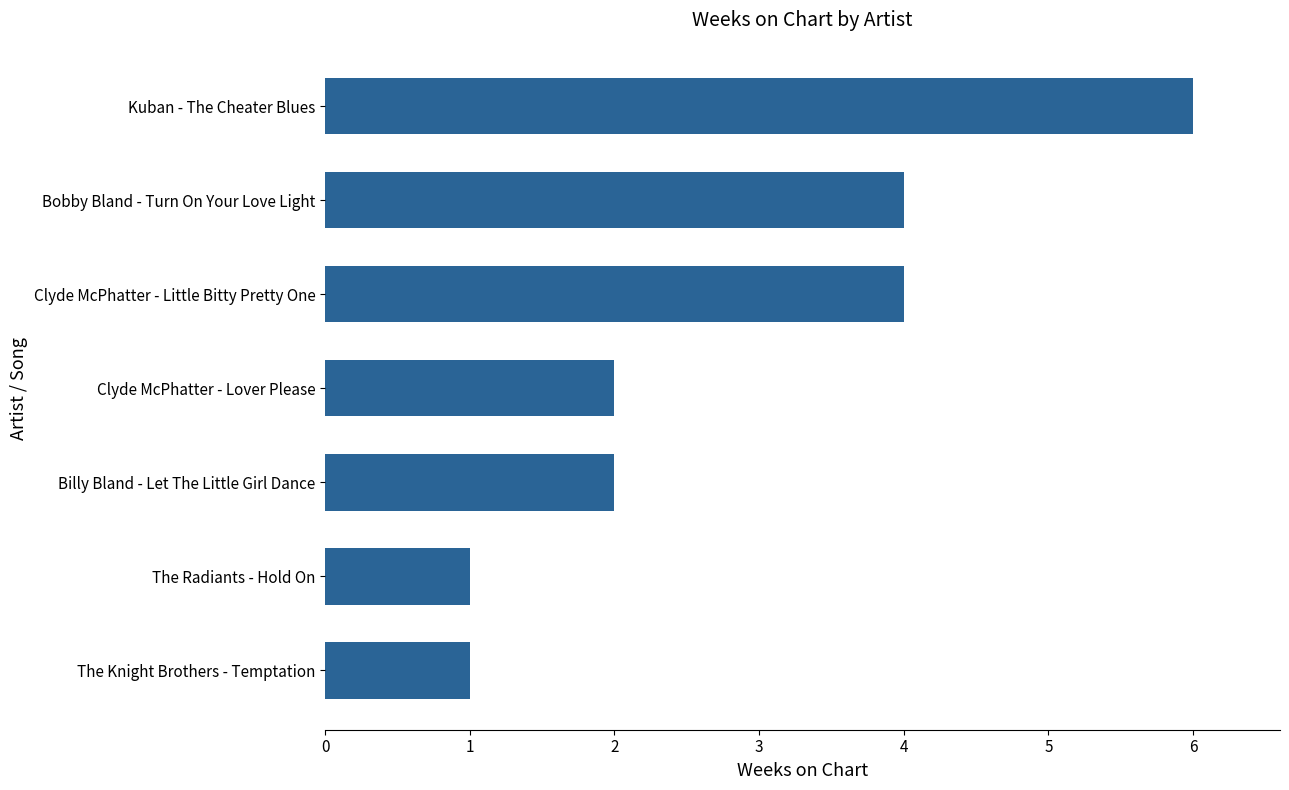

How many bars are there in total?

7